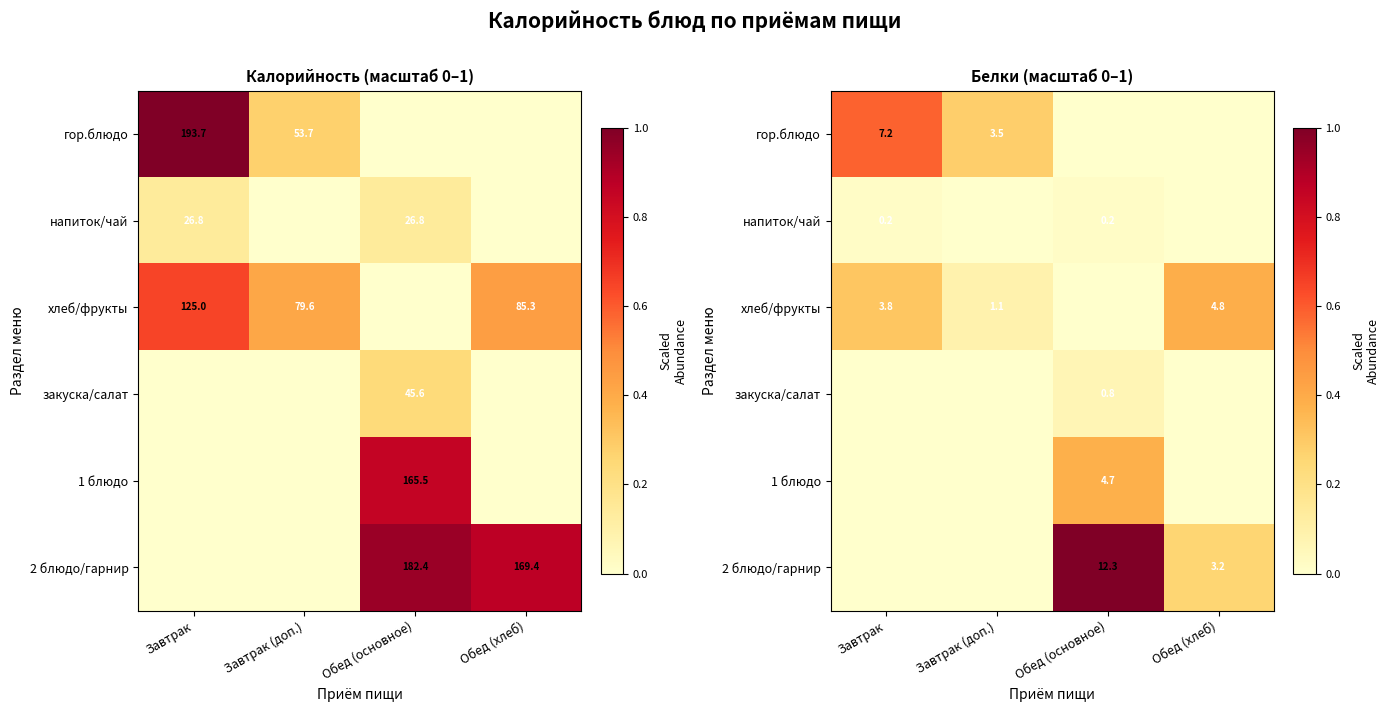

What is the spread (max minus min) of values at Обед (хлеб)?

0.4